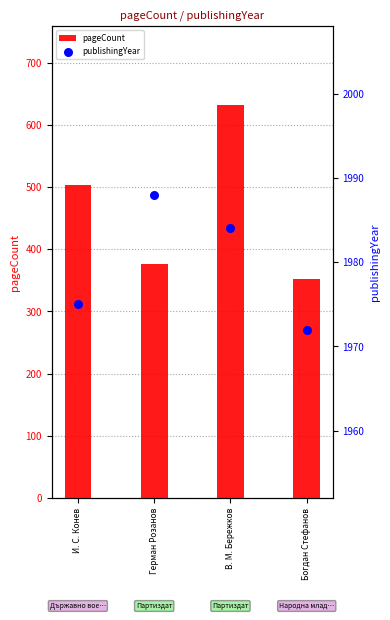

At how many categories does at least one series exceed 933?

4